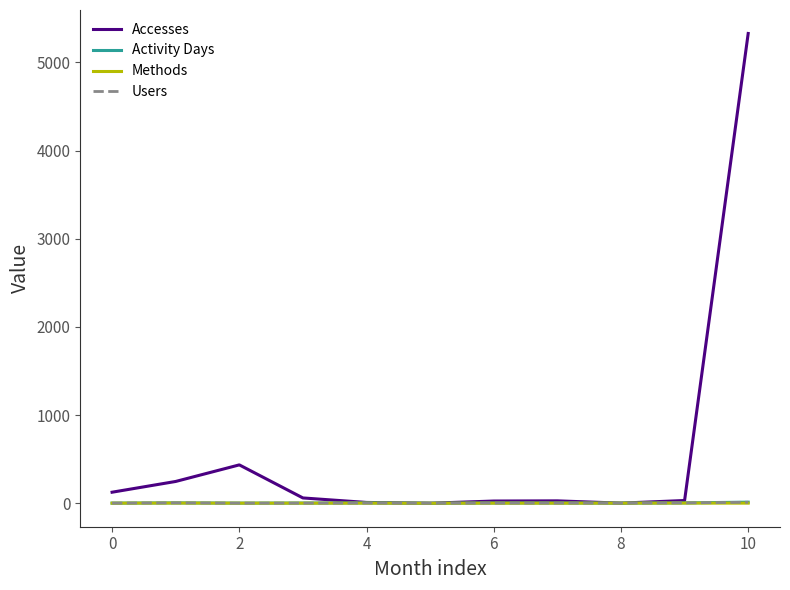

What is the sum of all Activity Days values?

35